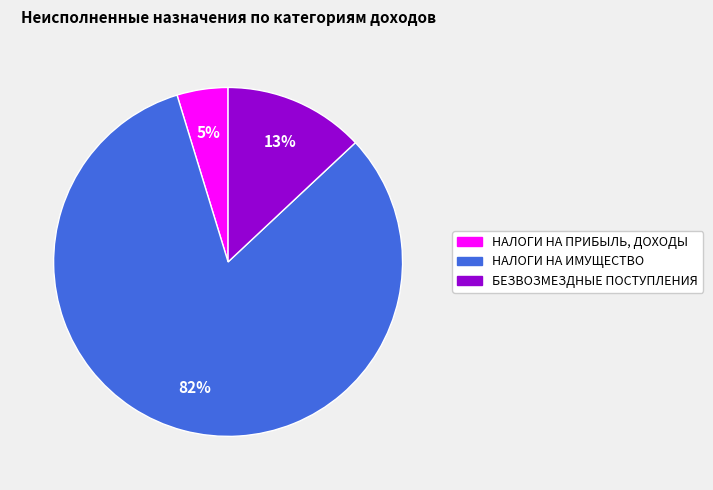

Is the sum of НАЛОГИ НА ИМУЩЕСТВО and НАЛОГИ НА ПРИБЫЛЬ, ДОХОДЫ greater than half?

Yes